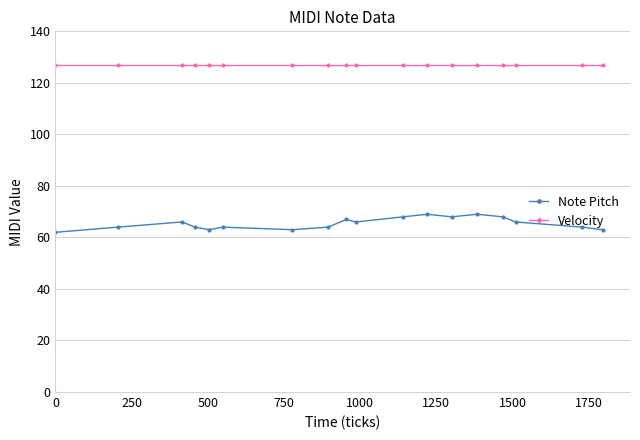

What is the average value of the Velocity series?

127